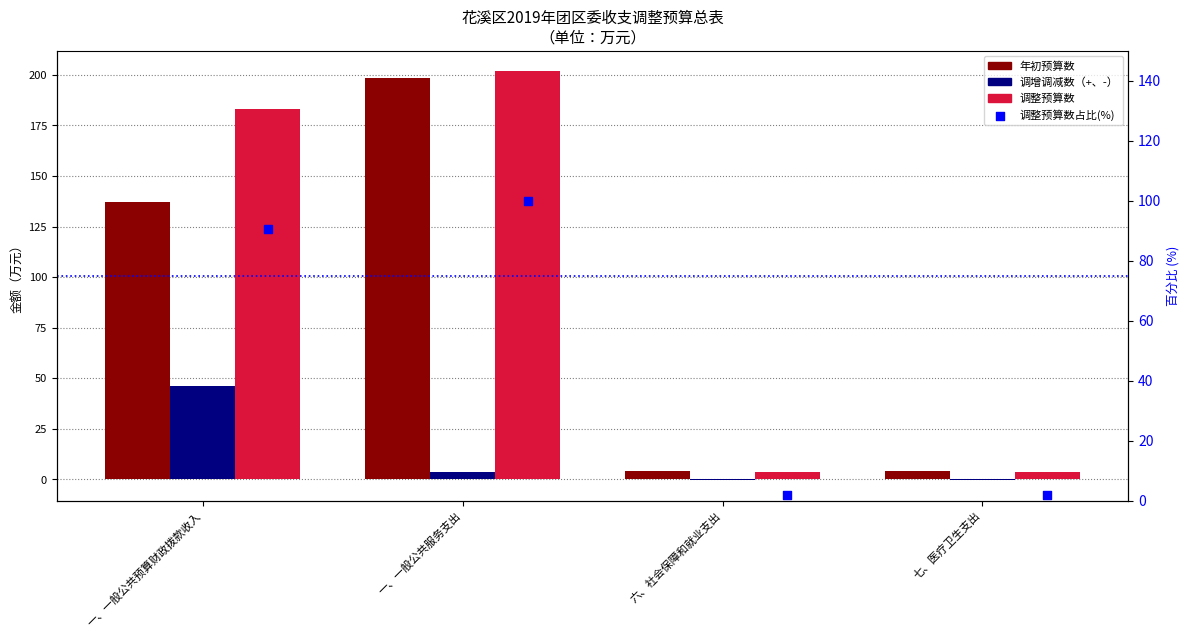

Which series contains the lowest Y value?

调增调减数（+、-）